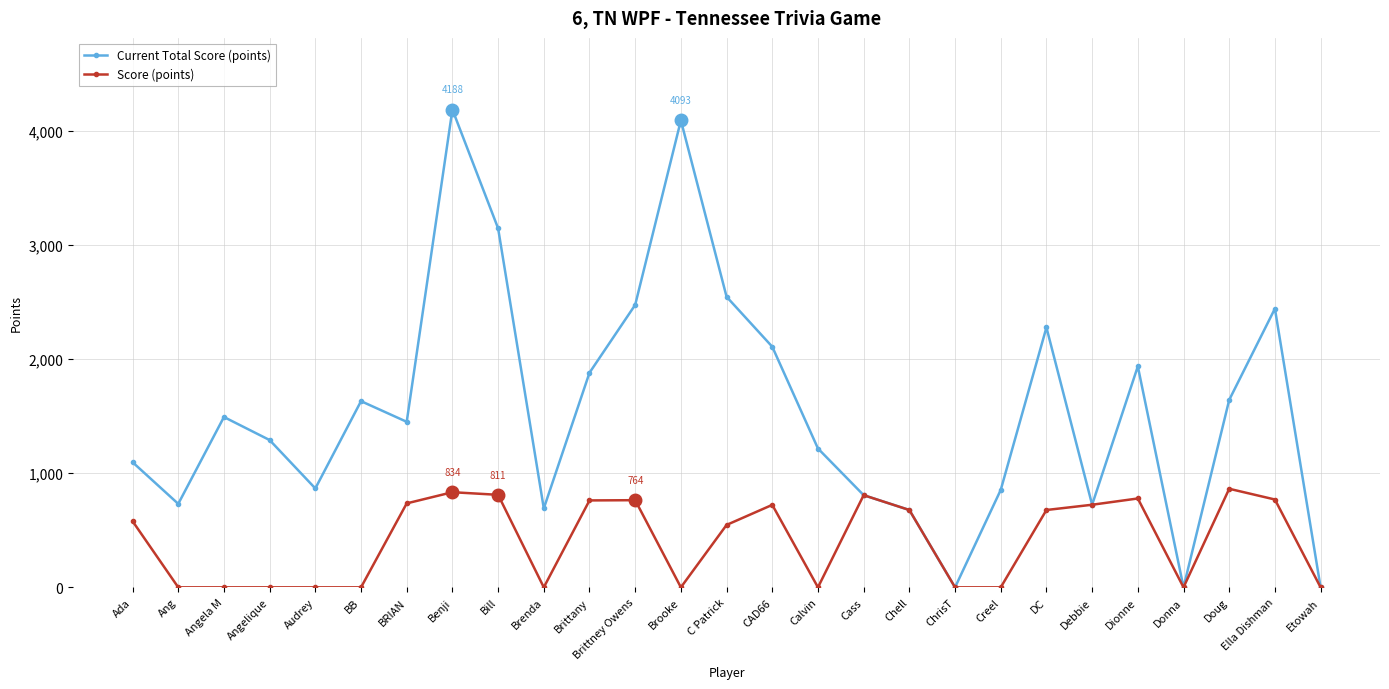

Does the chart display data point markers on the line(s)?

Yes